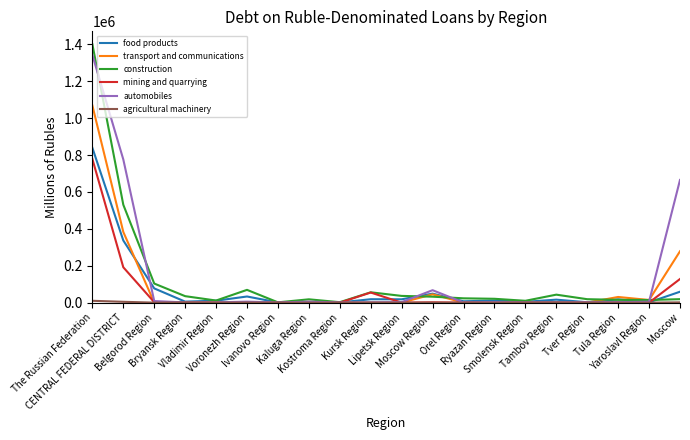

The food products series shows 4485 at Smolensk Region. True or false?

True